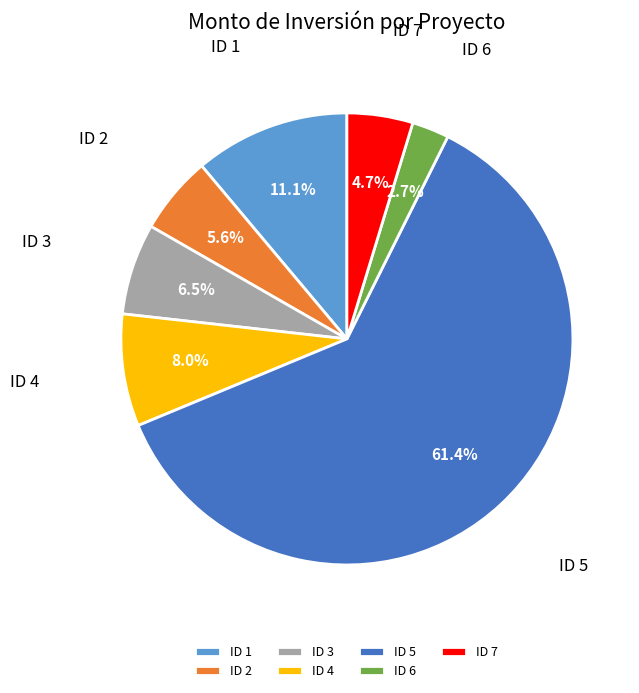

To the nearest percent, what percentage of the pie is ID 1?

11%